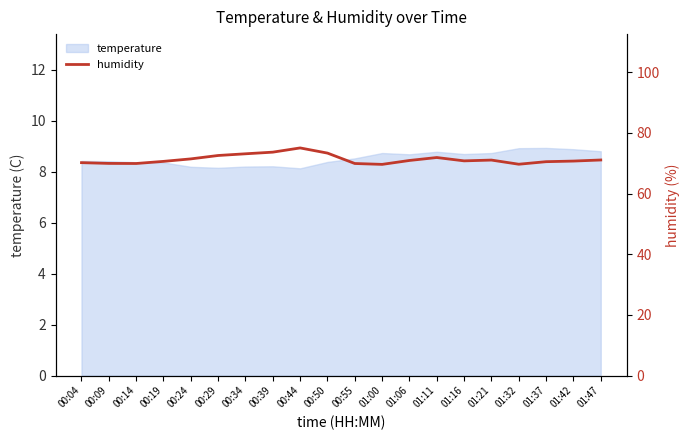

What is the minimum value for temperature?

8.1